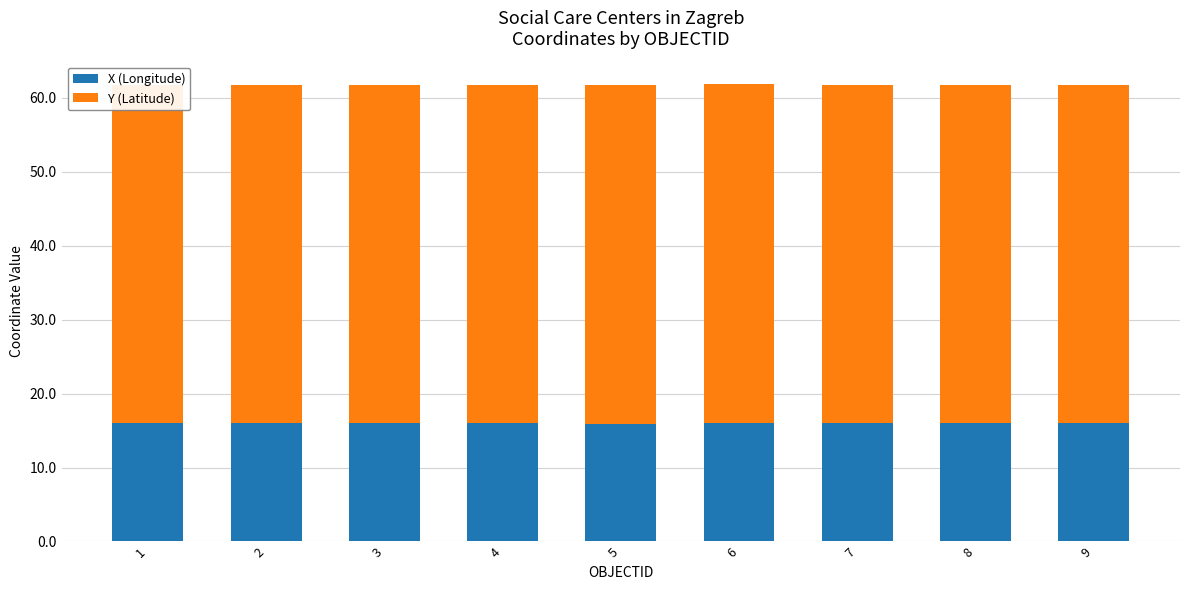

True or false: Y (Latitude) has a value of 45.8 at 4.

True